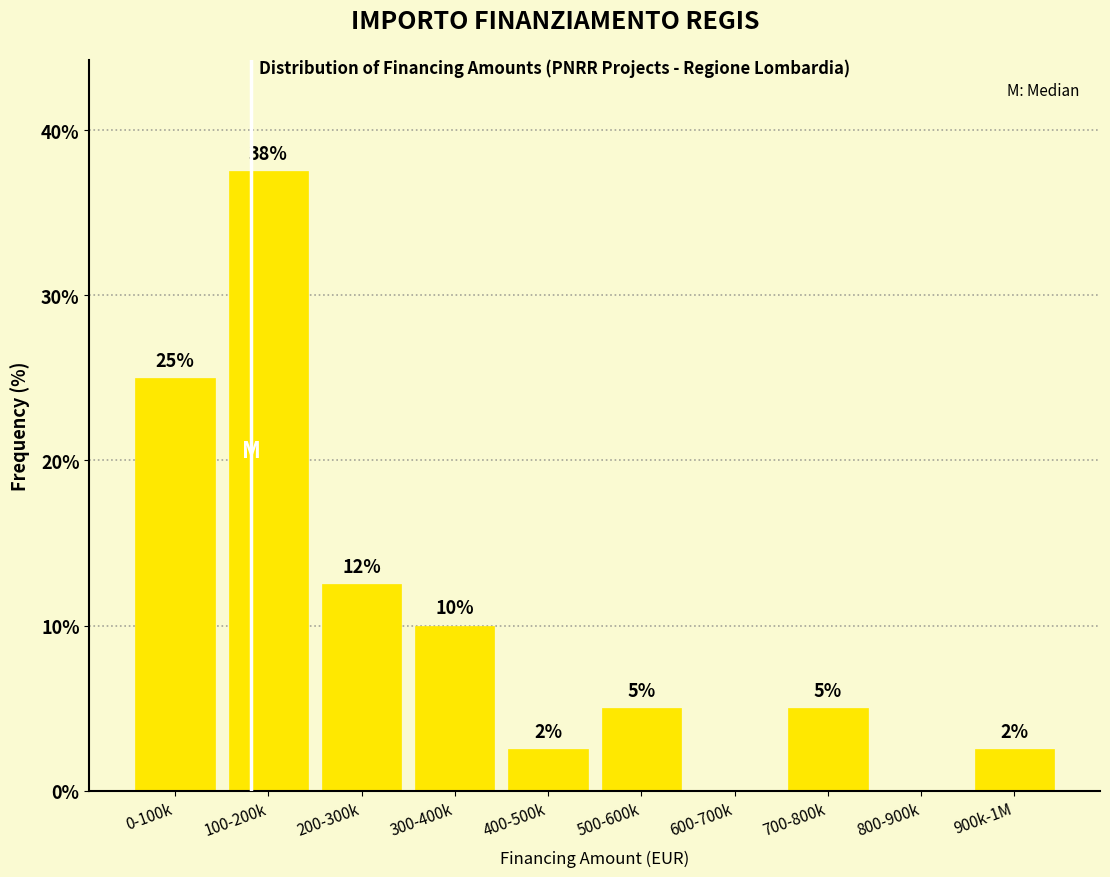

What is the change in value from 700-800k to 800-900k?

-5.0